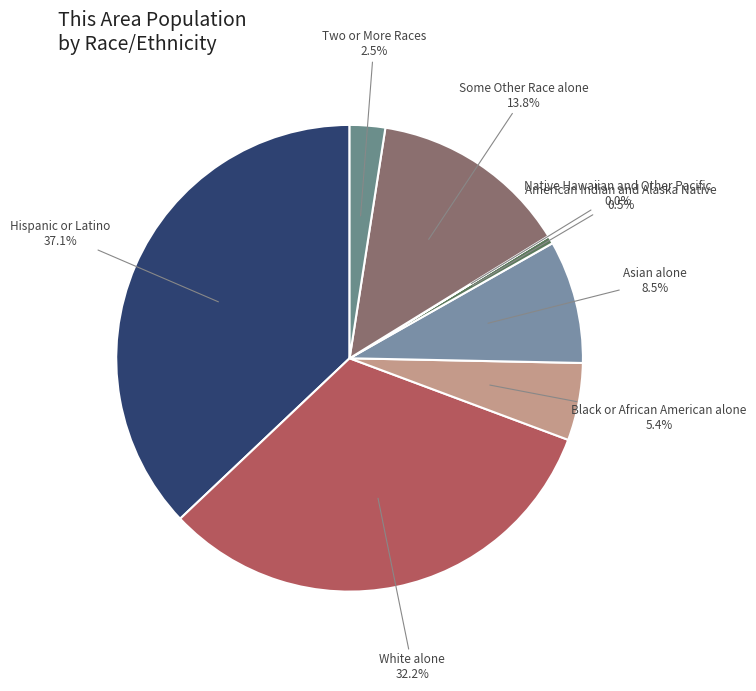

Is Some Other Race alone the majority of the pie?

No